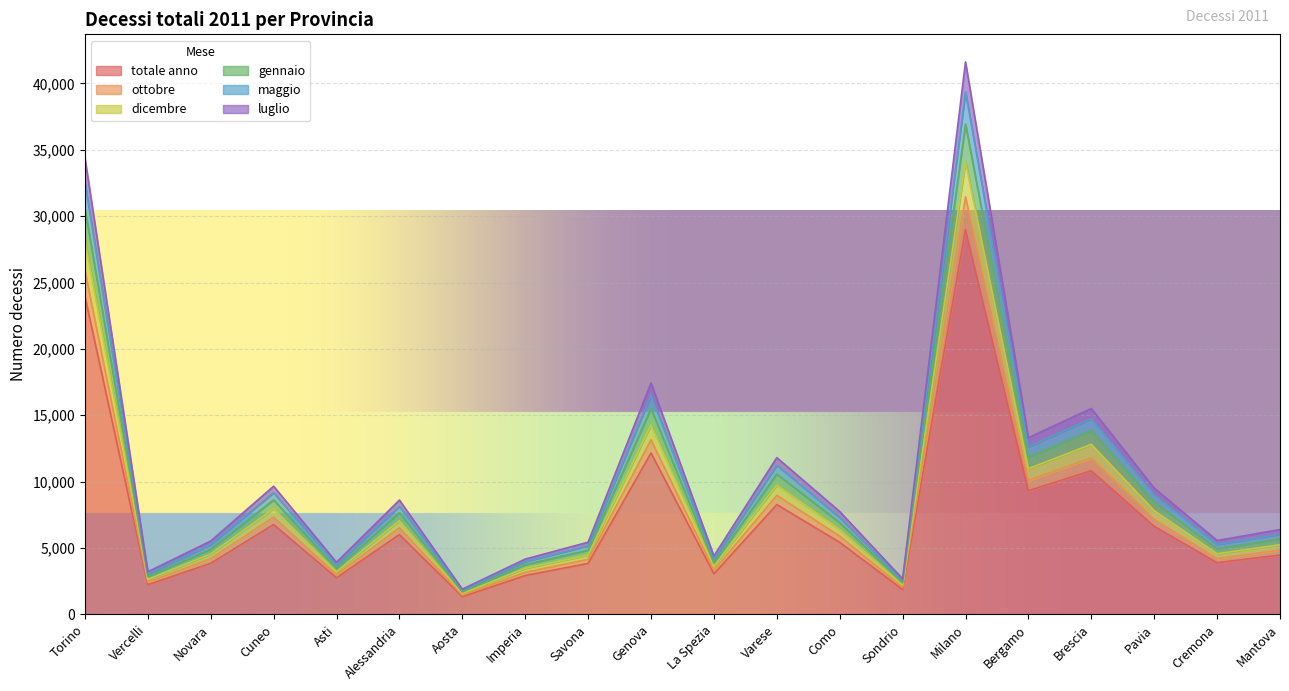

In luglio, how many points are higher than both neighbors (excluding endpoints)?

6